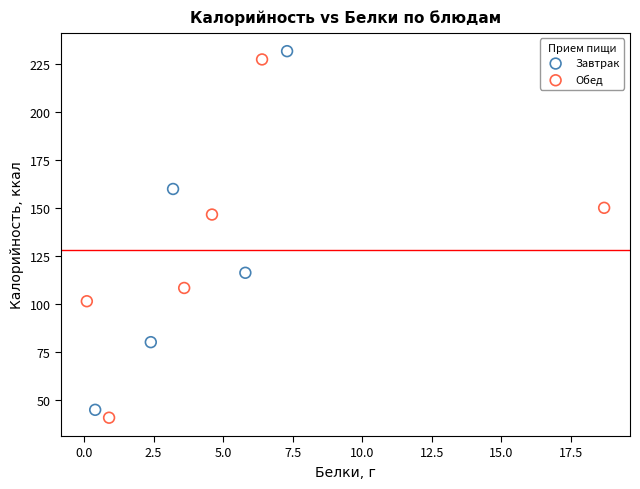

Which series reaches the minimum Y coordinate?

Обед